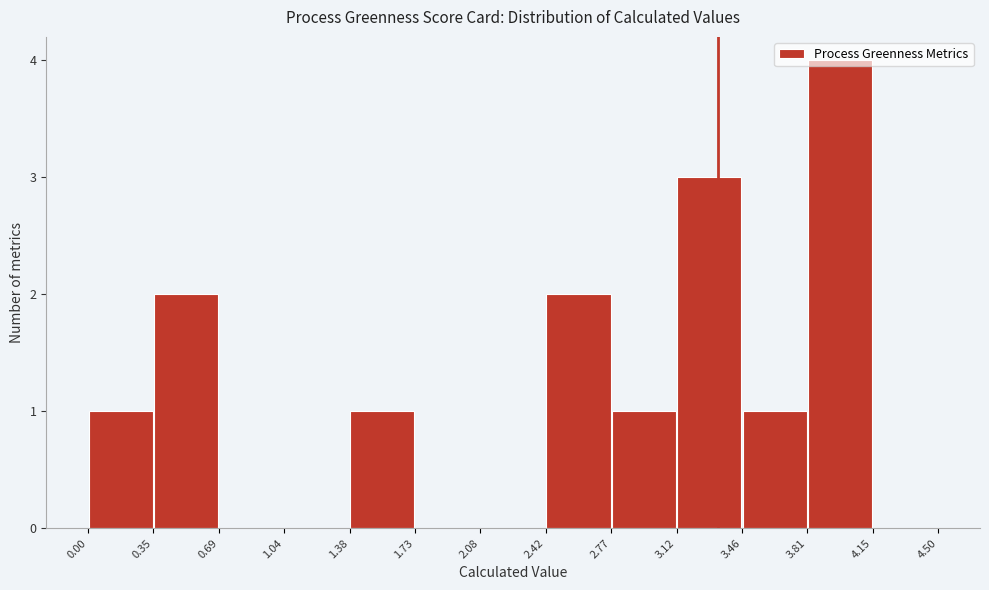

What is the height of the bar covering 2.42 to 2.77 on the x-axis? The values are not printed on the chart, so give them approximately, as read against the axis.

2